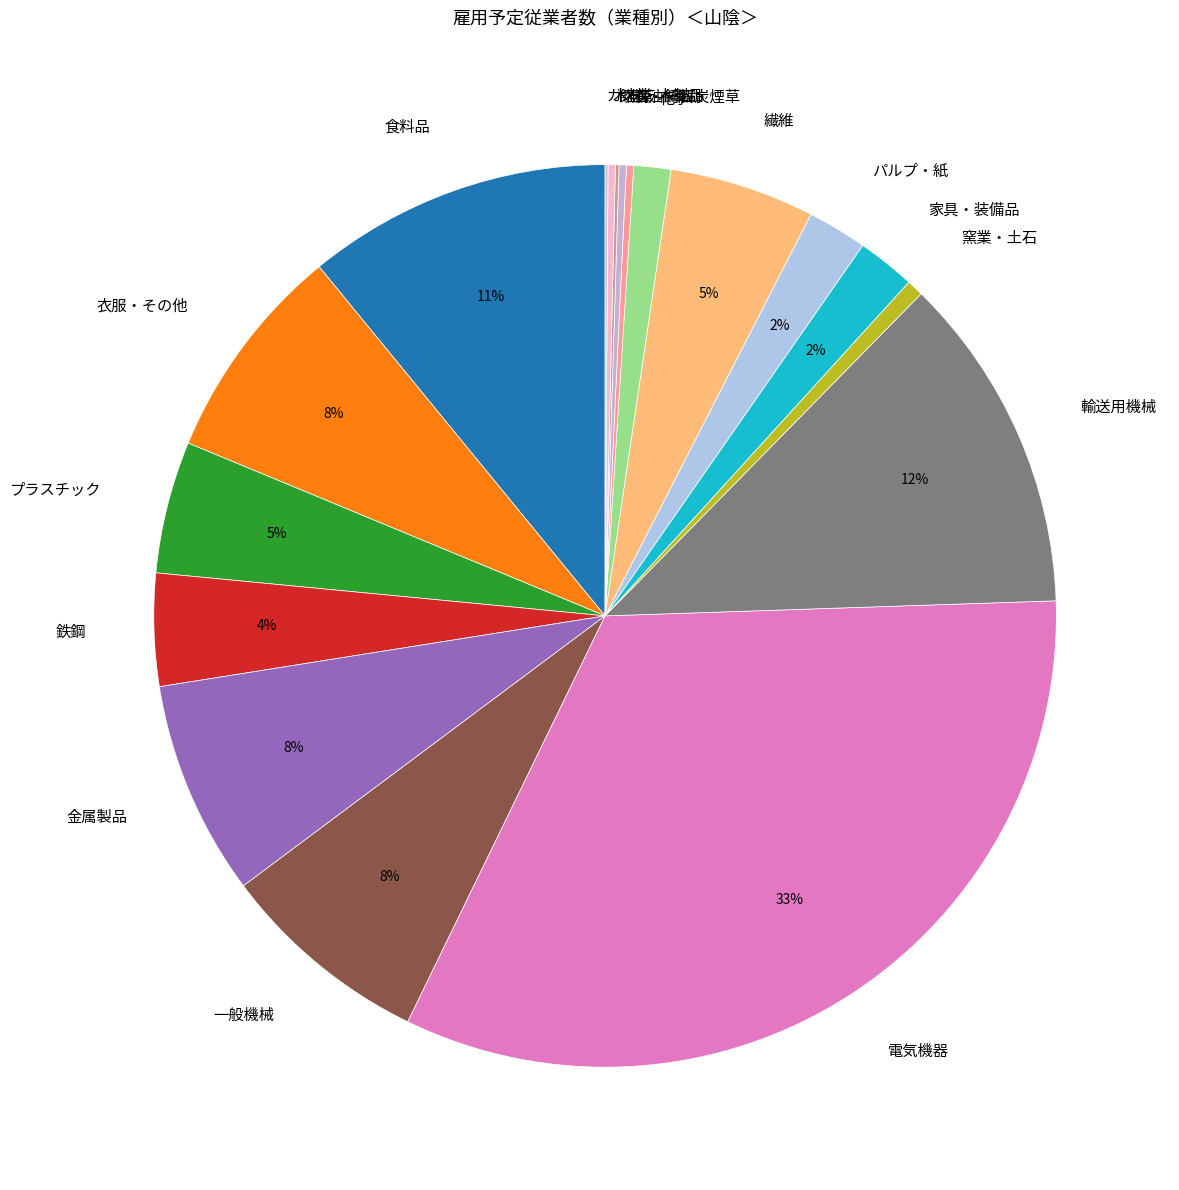

Which has a higher value, 繊維 or 輸送用機械?

輸送用機械